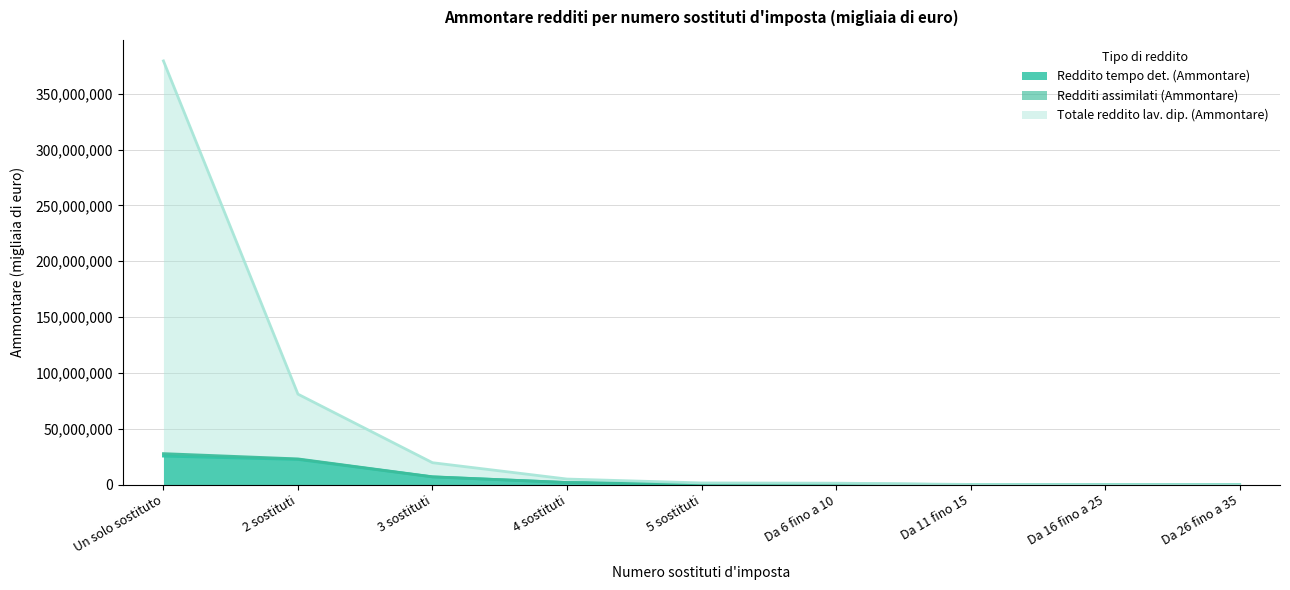

At which category is the sum across all series the highest?

Un solo sostituto